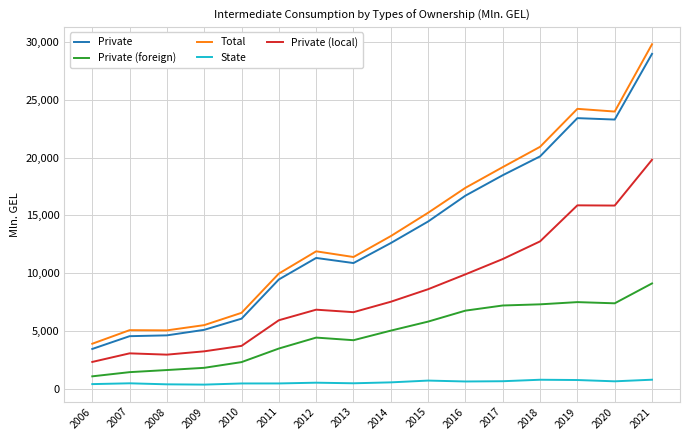

True or false: Private and State cross at least once.

False